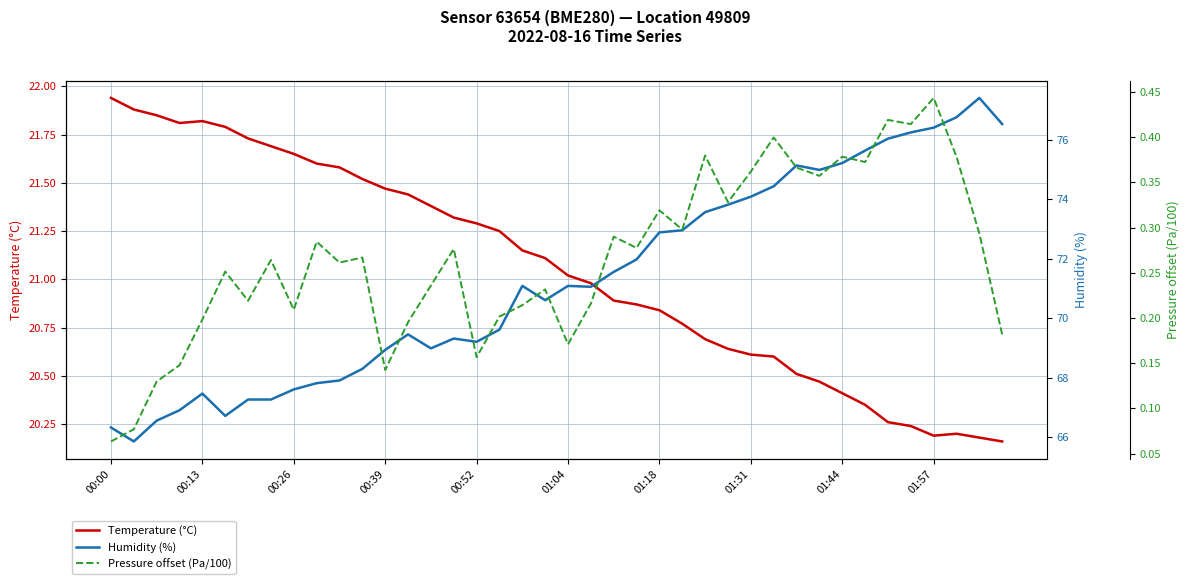

True or false: Pressure offset (Pa/100) has a value of 0.3 at 10.

True